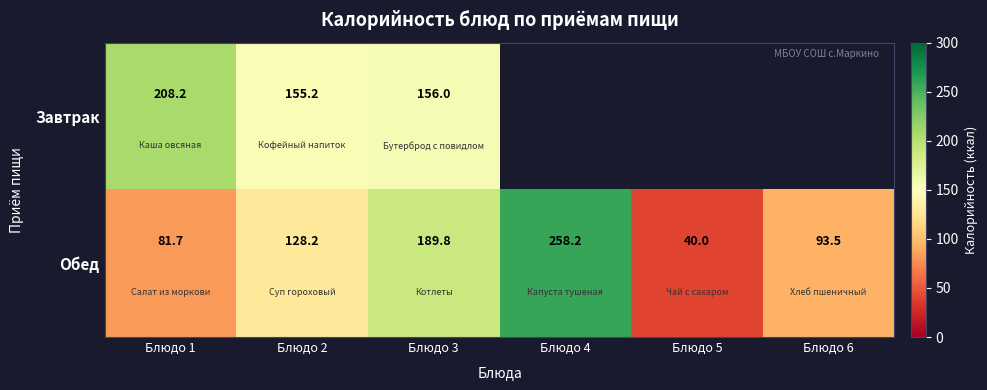

True or false: Обед has a value of 38.2 at Блюдо 3.

False